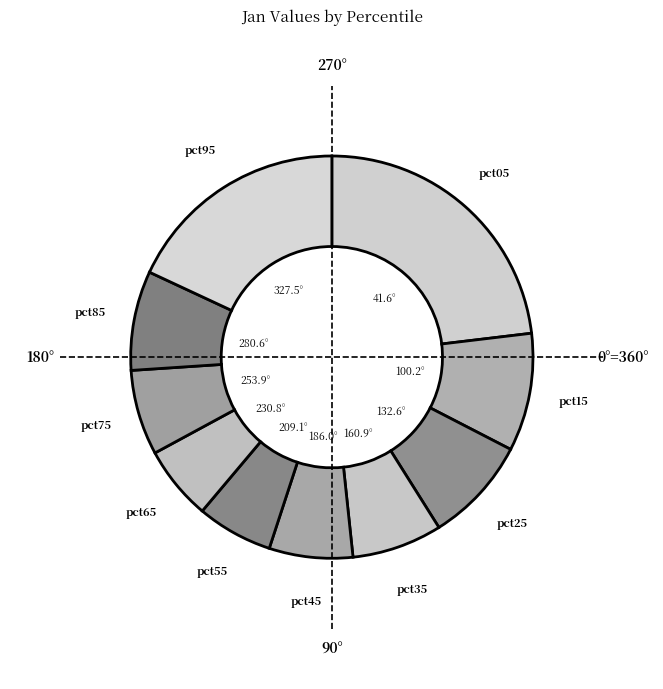

Which slice is the largest?

pct05